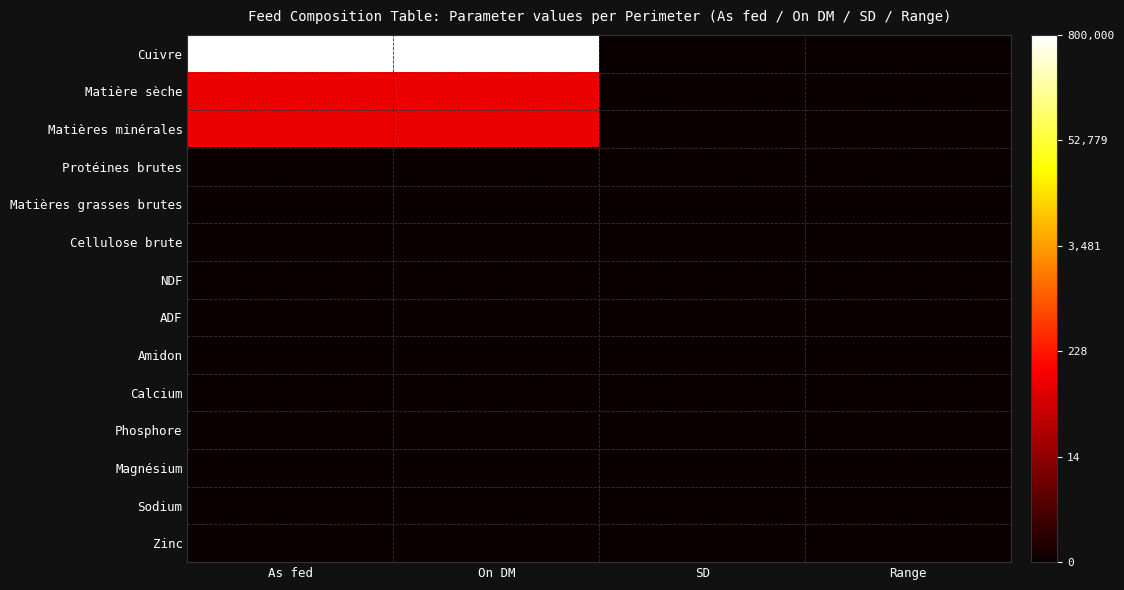

Which series has the widest spread of values?

Cuivre